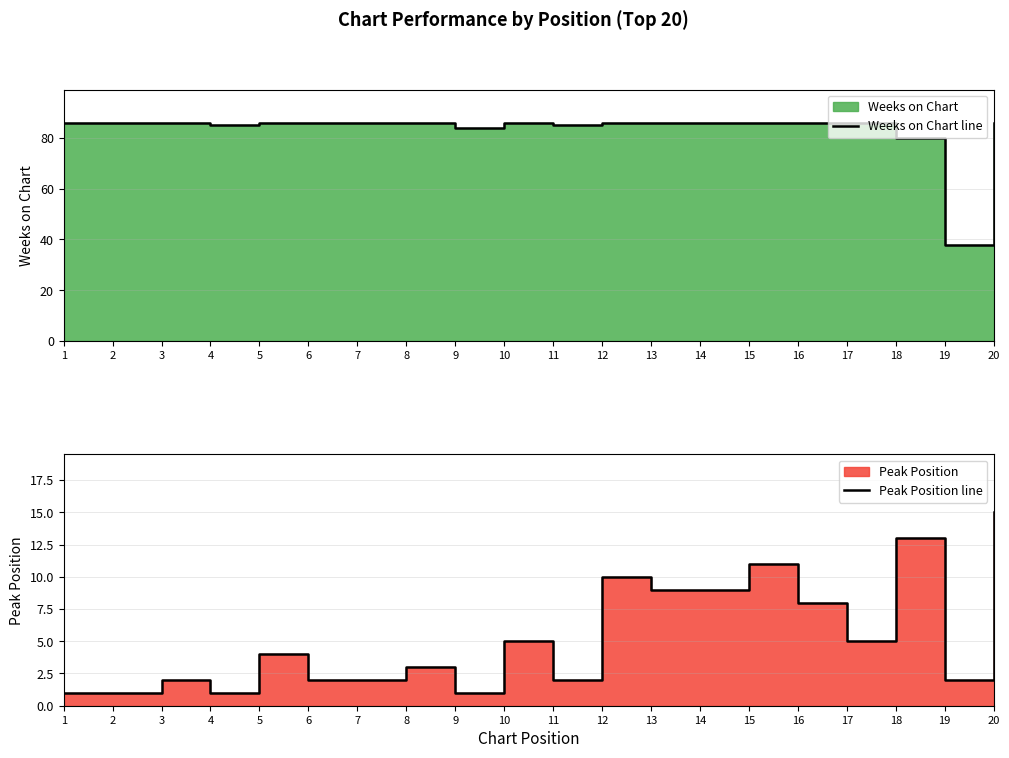

What is the difference between the Peak Position line values at 12 and 2?

9